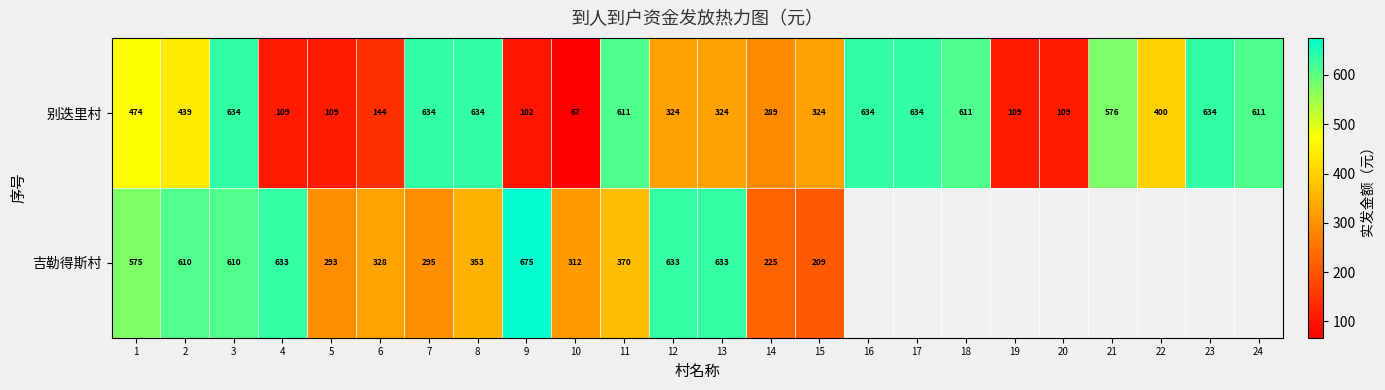

Is the value of 吉勒得斯村 at 13 greater than the value of 别迭里村 at 7?

No